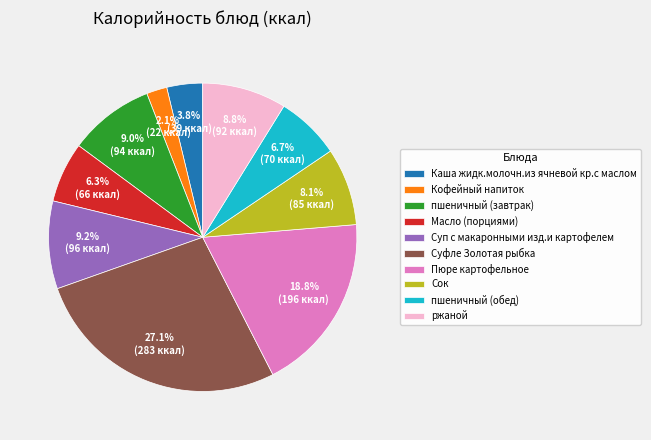

Is Каша жидк.молочн.из ячневой кр.с маслом the majority of the pie?

No